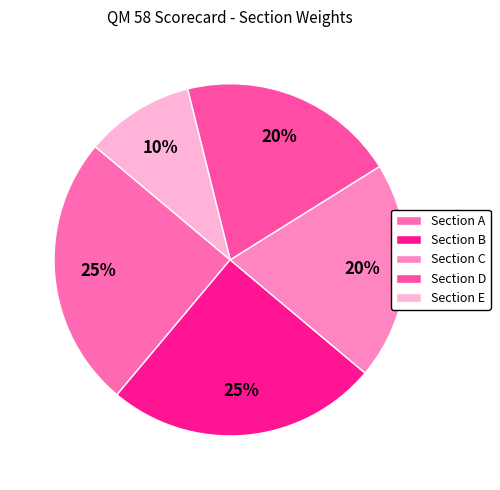

Which has a higher value, Section A or Section C?

Section A